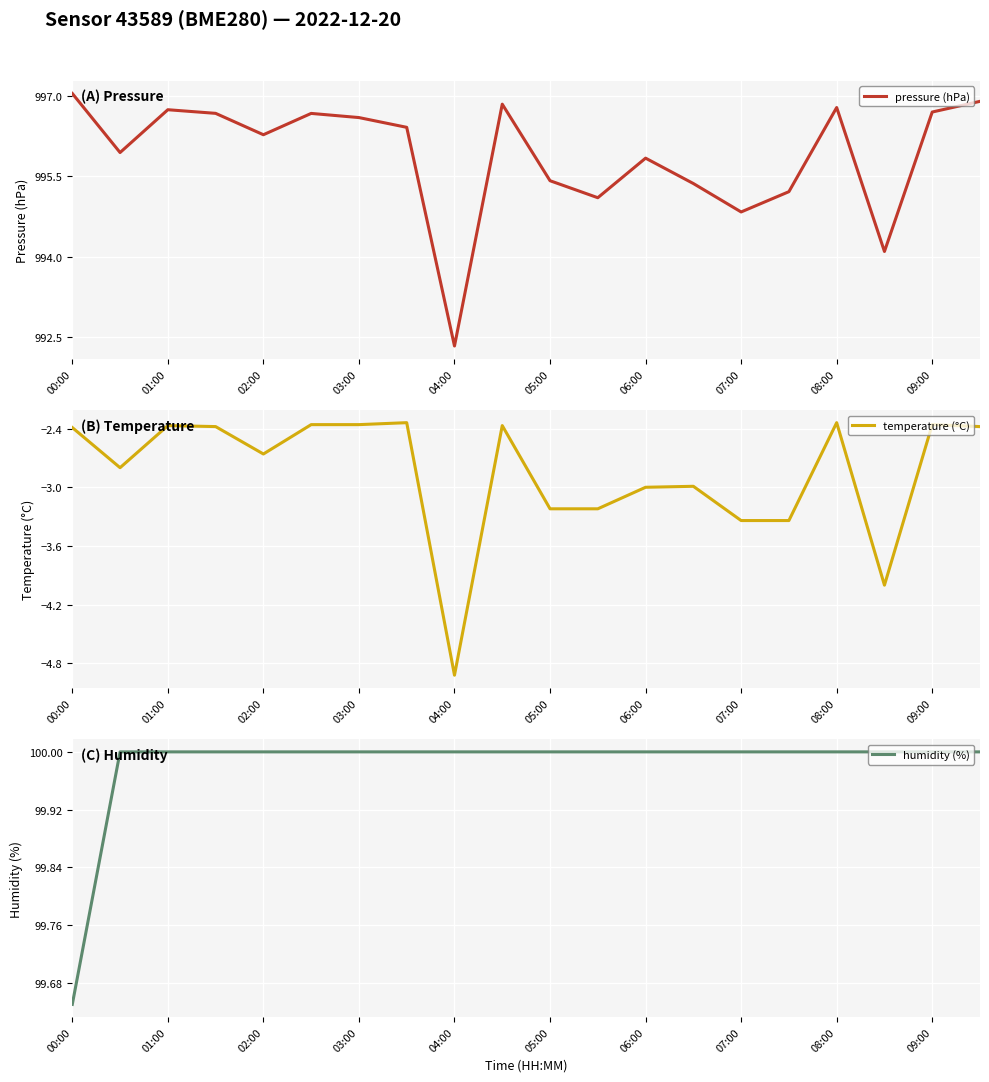

Reading left to right, what are all the values shown in this chart?

pressure (hPa): 997.0	995.9	996.7	996.7	996.3	996.7	996.6	996.4	992.3	996.8	995.4	995.1	995.8	995.4	994.8	995.2	996.8	994.1	996.7	996.9
temperature (°C): -2.4	-2.8	-2.4	-2.4	-2.7	-2.4	-2.4	-2.3	-4.9	-2.4	-3.2	-3.2	-3.0	-3.0	-3.3	-3.3	-2.3	-4.0	-2.4	-2.4
humidity (%): 99.7	100.0	100.0	100.0	100.0	100.0	100.0	100.0	100.0	100.0	100.0	100.0	100.0	100.0	100.0	100.0	100.0	100.0	100.0	100.0